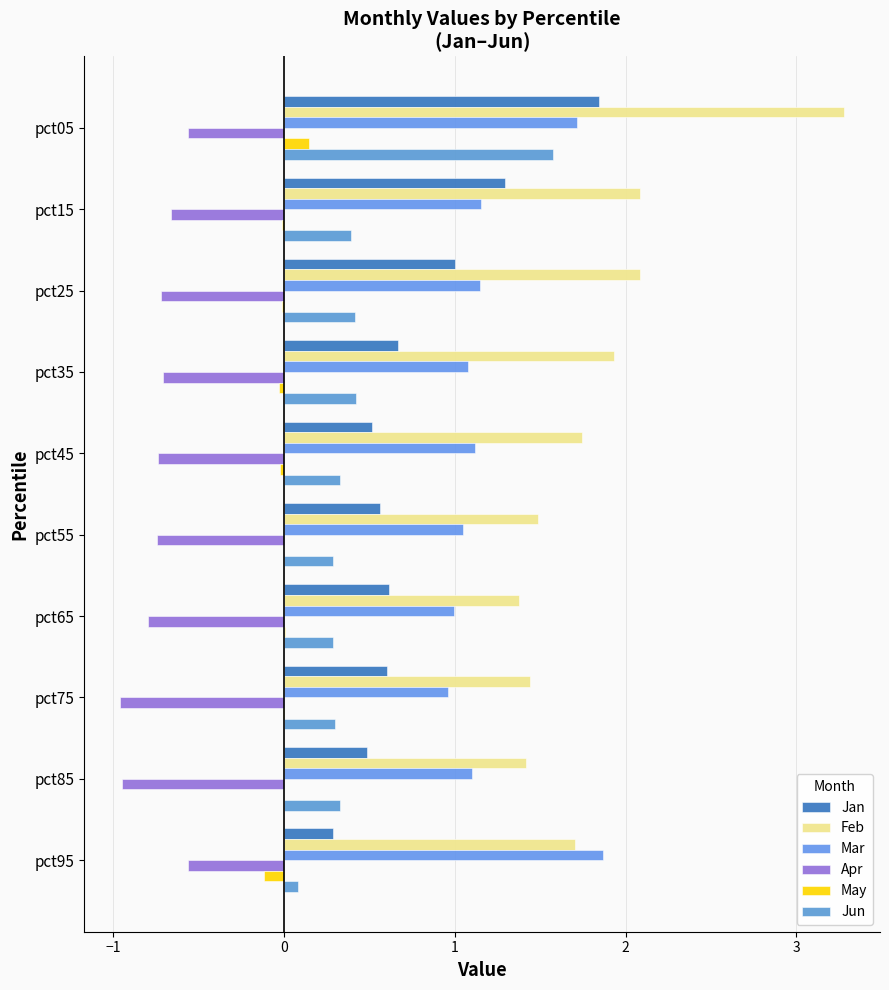

How many series are shown in this chart?

6